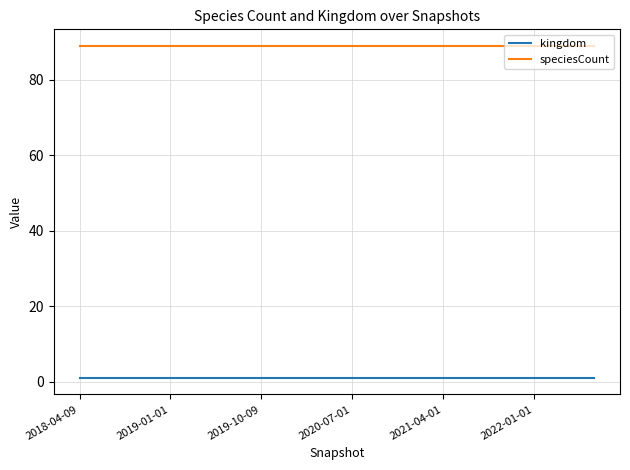

True or false: speciesCount and kingdom intersect in this chart.

False